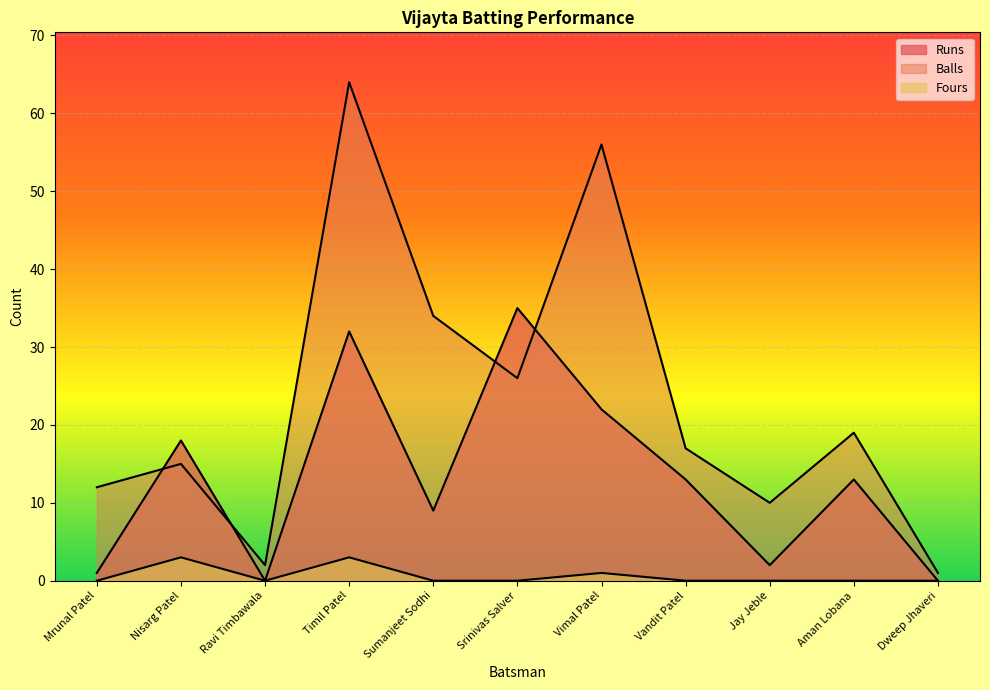

What are all the series names shown in the legend?

Runs, Balls, Fours